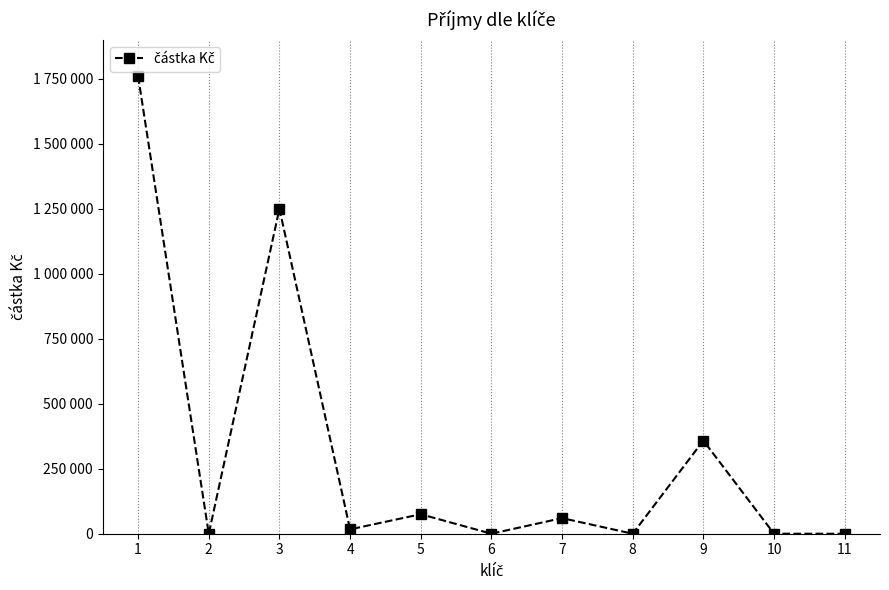

The value at 10 is 1225737. True or false?

False